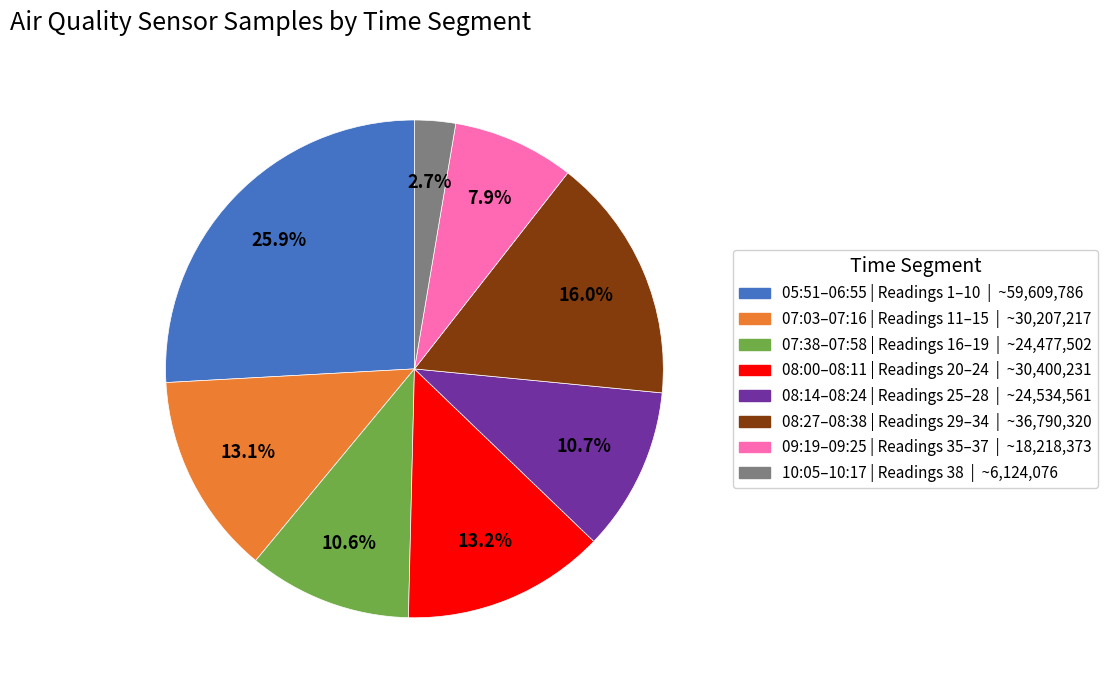

Is there a majority slice in this chart?

No